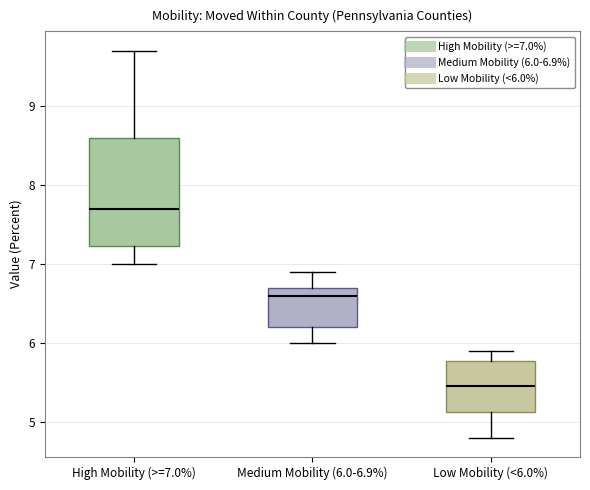

Where is the upper edge of the box for Low Mobility (<6.0%) on the y-axis? The values are not printed on the chart, so give them approximately, as read against the axis.

5.8